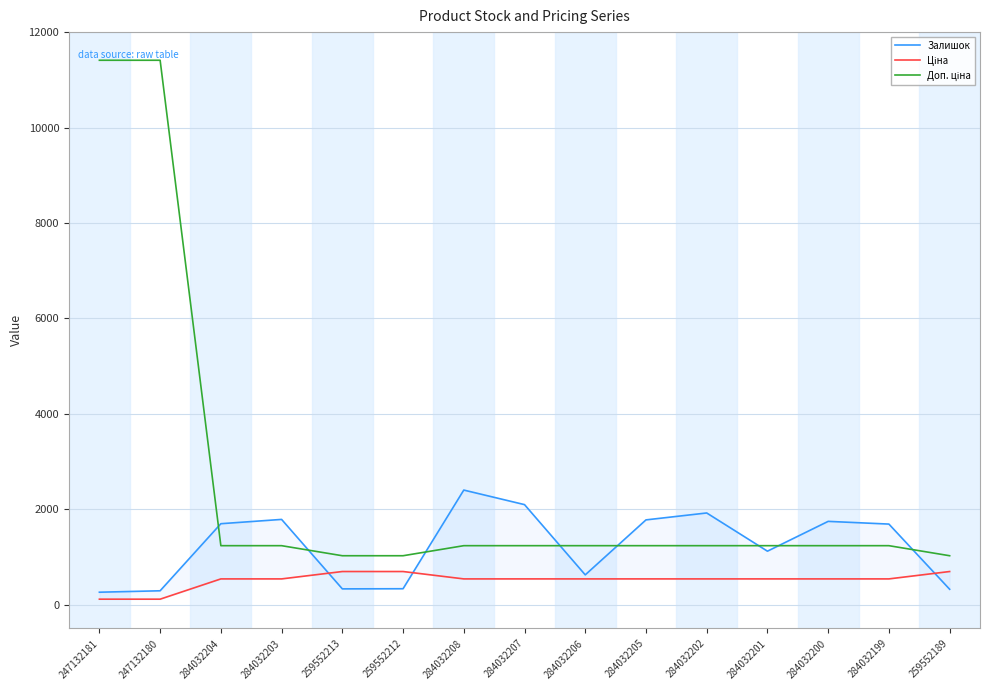

The value of Залишок at 259552213 is 131.8. True or false?

False